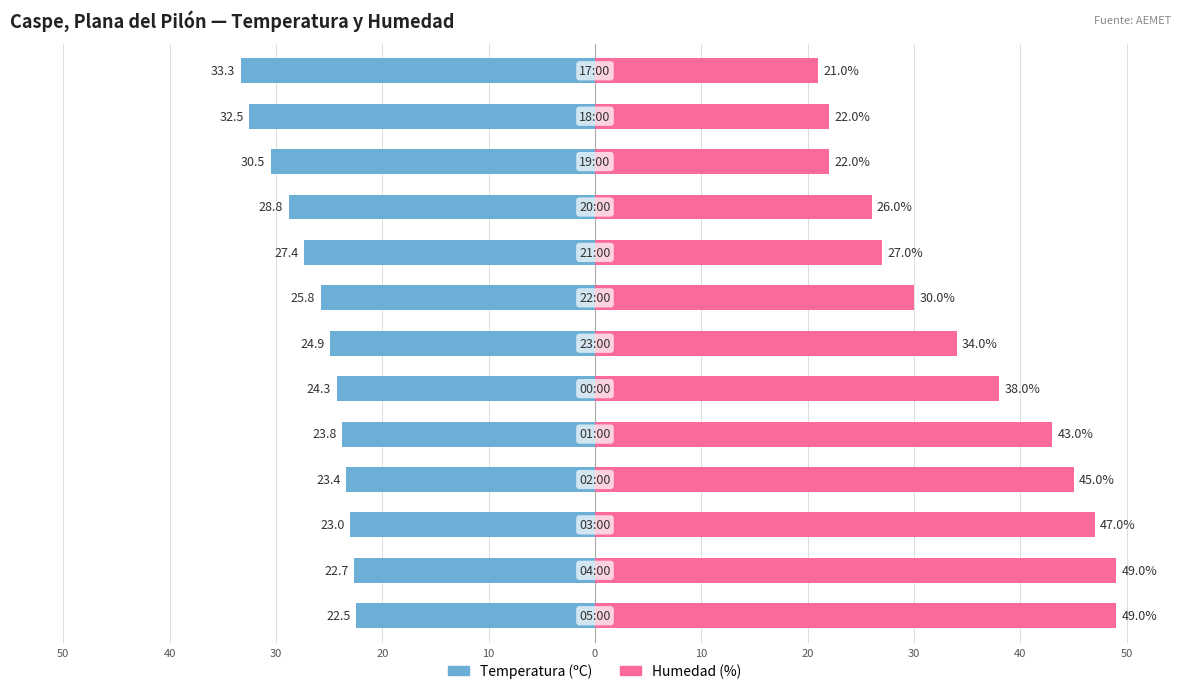

Rank the series by their maximum value, from lowest to highest.

Temperatura (ºC), Humedad (%)